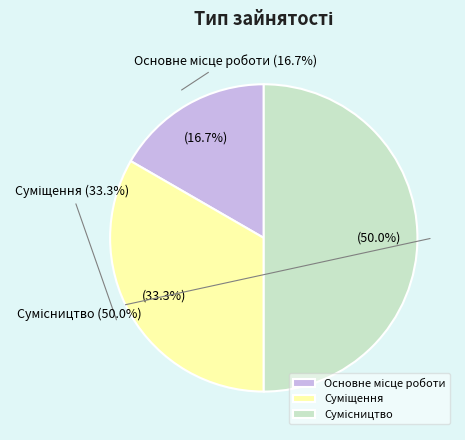

To the nearest percent, what is the difference between the Основне місце роботи and Суміщення slice percentages?

17%